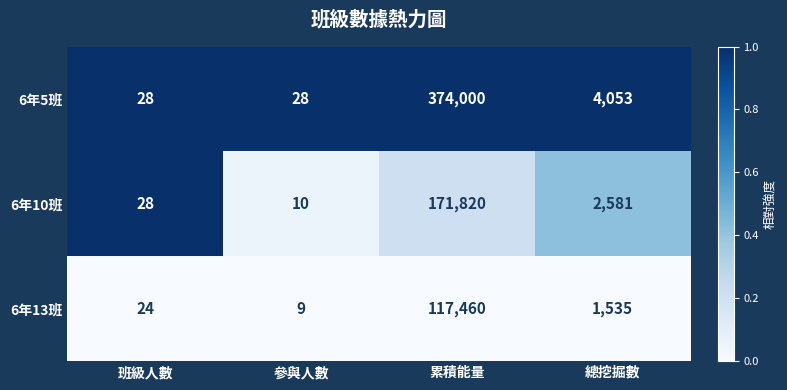

At which category is the sum across all series the highest?

累積能量